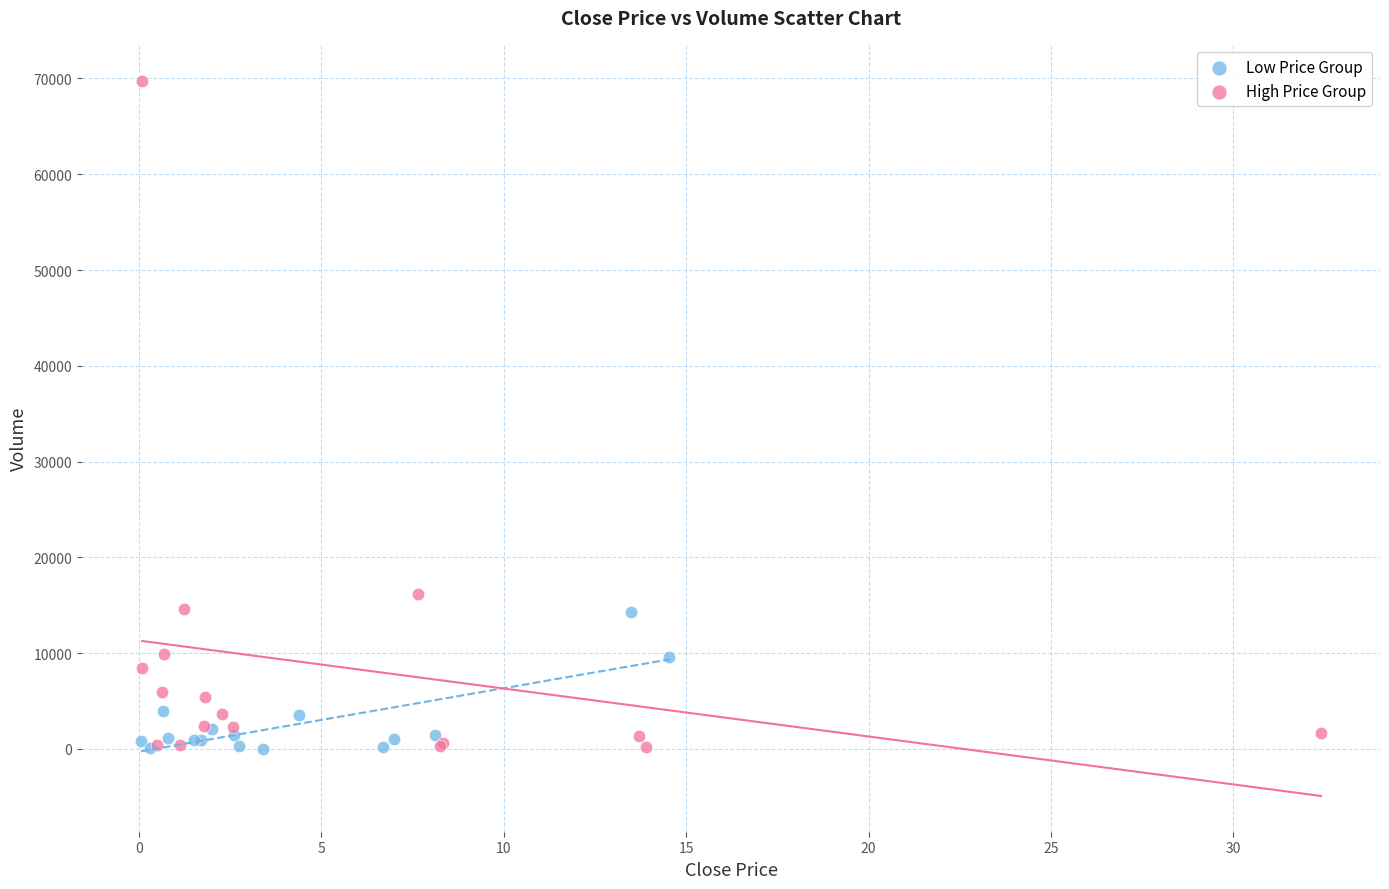

Which series reaches the maximum Y coordinate?

High Price Group